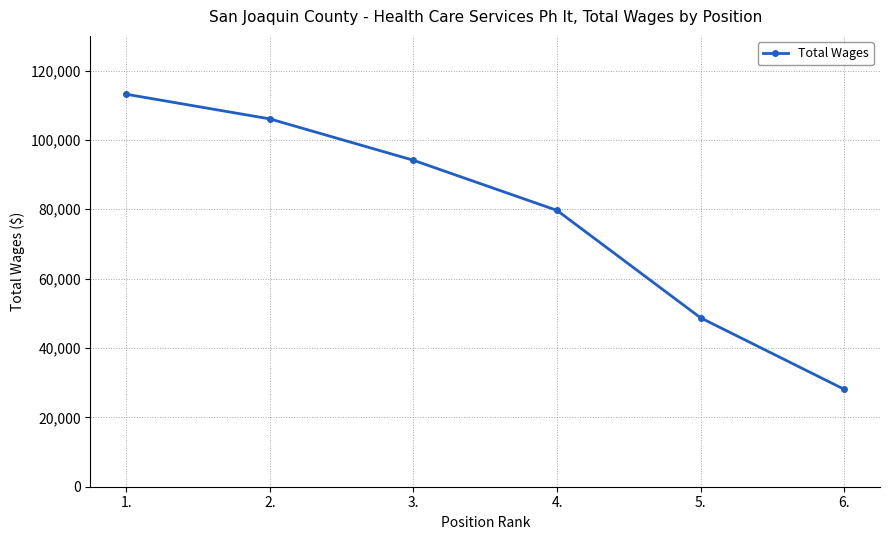

Between 1. and 3., which is larger?

1.